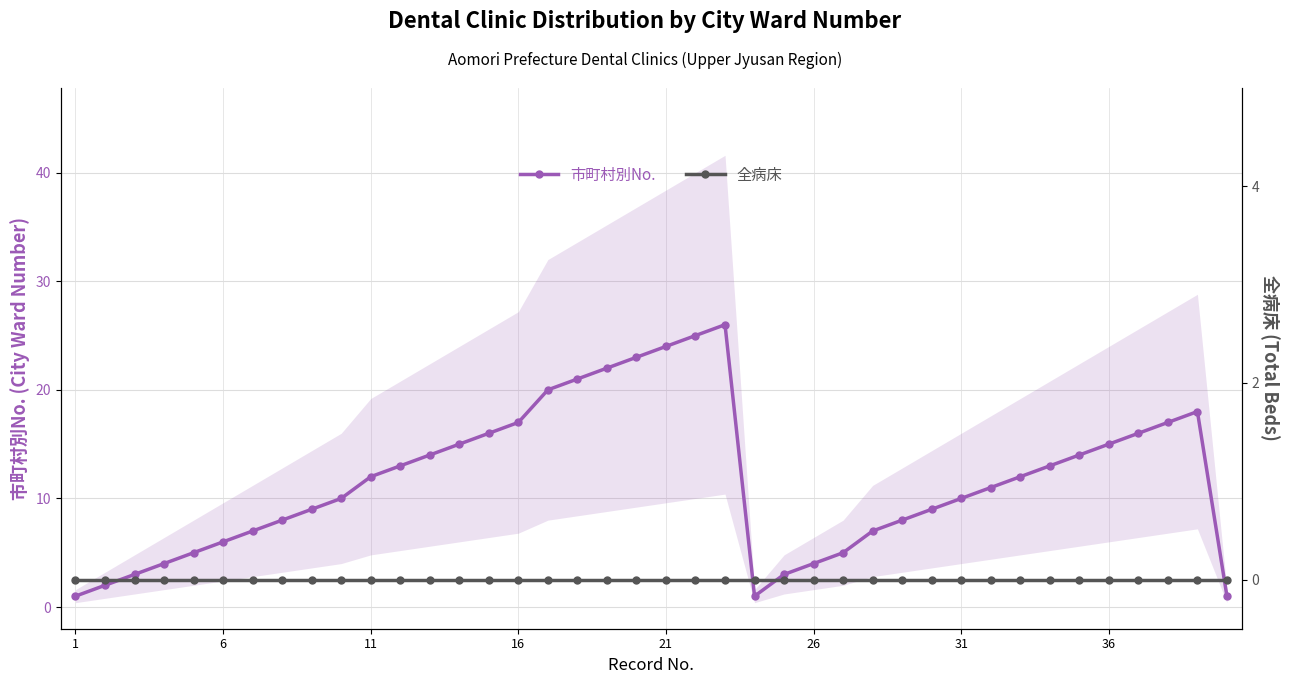

How many interior local peaks does the 市町村別No. series have?

2